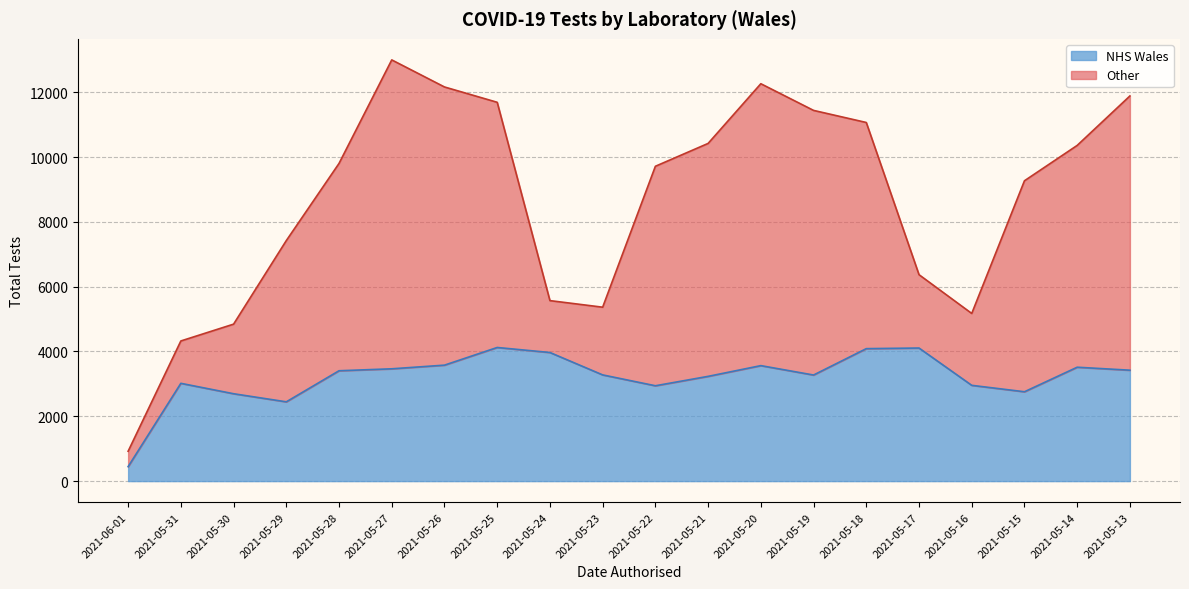

Reading left to right, list all the values displayed in this chart.

2021-06-01=446	2021-05-31=3017	2021-05-30=2696	2021-05-29=2446	2021-05-28=3405	2021-05-27=3465	2021-05-26=3578	2021-05-25=4123	2021-05-24=3968	2021-05-23=3277	2021-05-22=2942	2021-05-21=3232	2021-05-20=3563	2021-05-19=3273	2021-05-18=4087	2021-05-17=4106	2021-05-16=2955	2021-05-15=2757	2021-05-14=3514	2021-05-13=3422